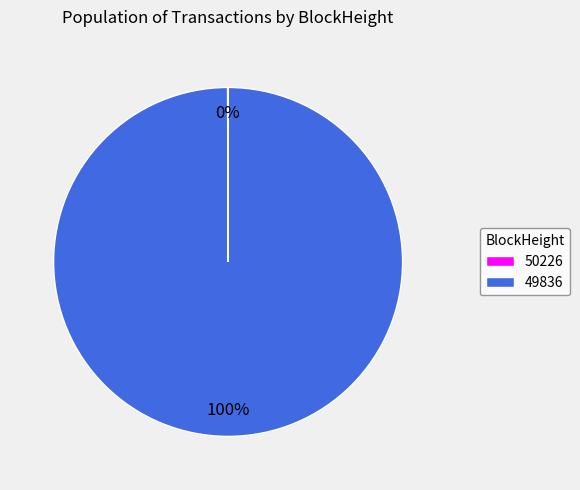

Which category has the biggest portion of the pie?

49836